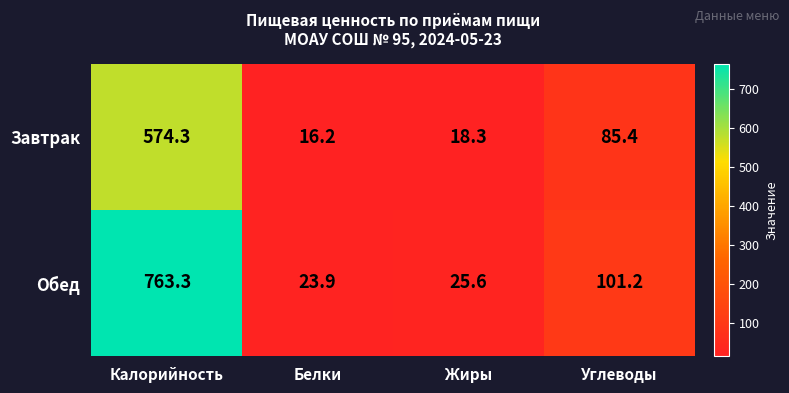

What is the difference between the second highest and second lowest values in the Завтрак series?

67.1